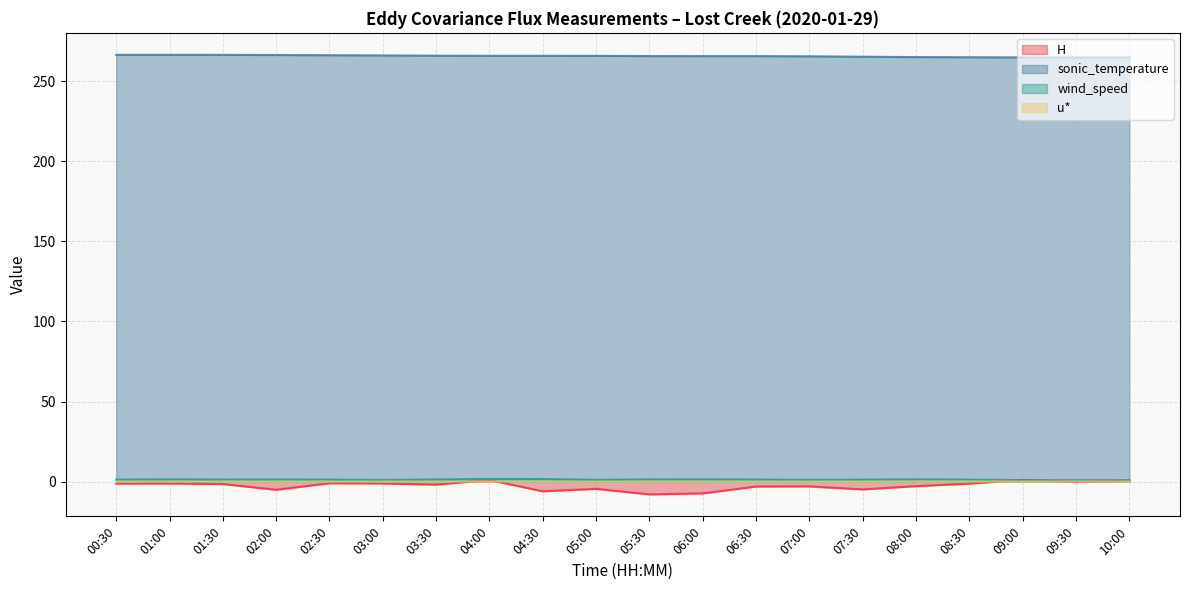

What is the label of the 20th point from the right?

00:30